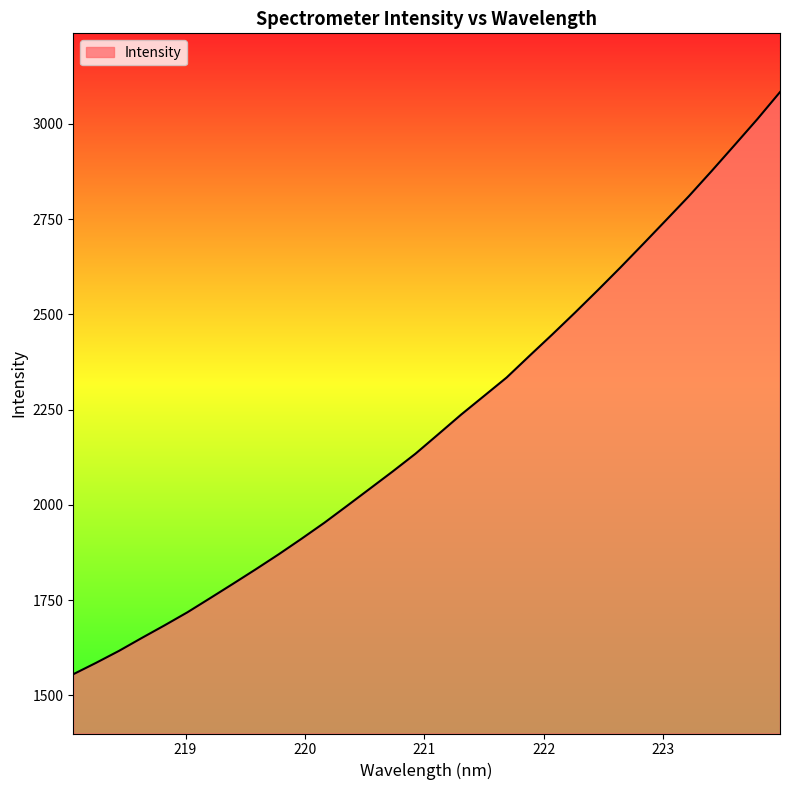

What is the difference between the maximum and minimum values?

1527.8